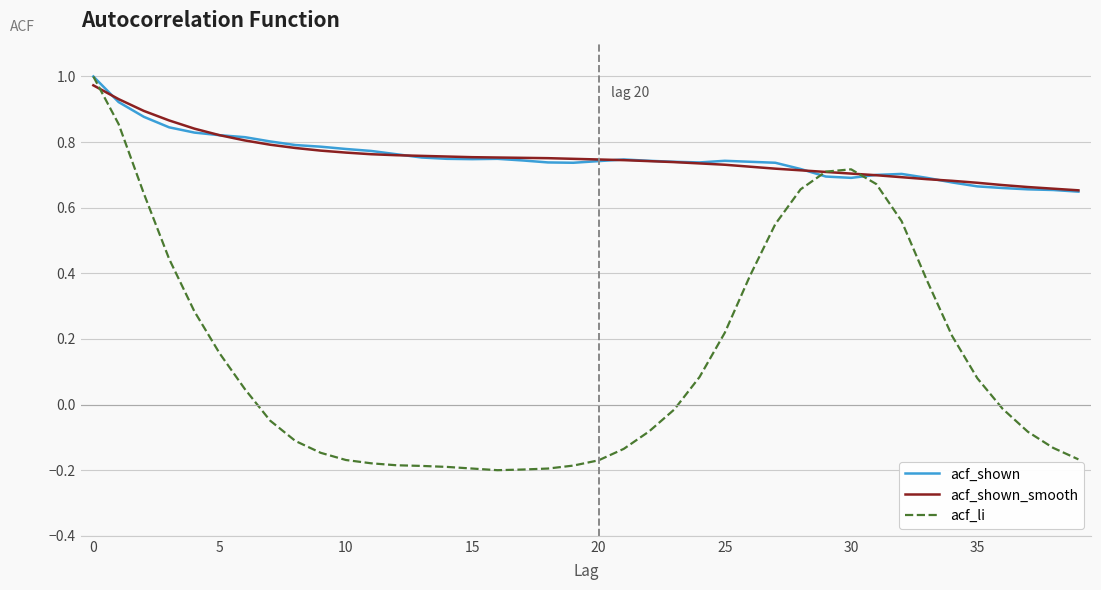

True or false: acf_shown has more than 0 points higher than both neighbors.

True